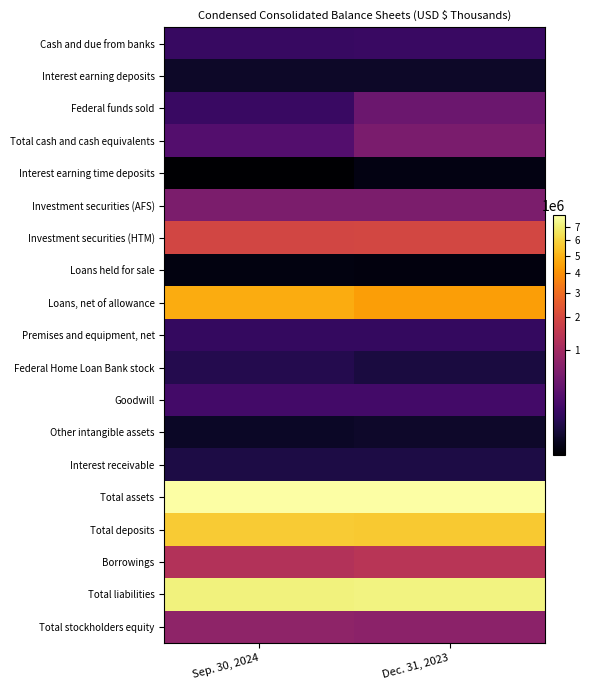

Reading left to right, list all the values displayed in this chart.

Cash and due from banks: Sep. 30, 2024=108815	Dec. 31, 2023=112772
Interest earning deposits: Sep. 30, 2024=12107	Dec. 31, 2023=12071
Federal funds sold: Sep. 30, 2024=113912	Dec. 31, 2023=401672
Total cash and cash equivalents: Sep. 30, 2024=234834	Dec. 31, 2023=526515
Interest earning time deposits: Sep. 30, 2024=735	Dec. 31, 2023=2205
Investment securities (AFS): Sep. 30, 2024=541170	Dec. 31, 2023=547251
Investment securities (HTM): Sep. 30, 2024=1888379	Dec. 31, 2023=1945638
Loans held for sale: Sep. 30, 2024=2069	Dec. 31, 2023=1418
Loans, net of allowance: Sep. 30, 2024=4751115	Dec. 31, 2023=4367601
Premises and equipment, net: Sep. 30, 2024=93544	Dec. 31, 2023=94583
Federal Home Loan Bank stock: Sep. 30, 2024=53826	Dec. 31, 2023=34509
Goodwill: Sep. 30, 2024=155211	Dec. 31, 2023=155211
Other intangible assets: Sep. 30, 2024=11067	Dec. 31, 2023=13626
Interest receivable: Sep. 30, 2024=39366	Dec. 31, 2023=38710
Total assets: Sep. 30, 2024=7927457	Dec. 31, 2023=7940485
Total deposits: Sep. 30, 2024=5727015	Dec. 31, 2023=5664893
Borrowings: Sep. 30, 2024=1265143	Dec. 31, 2023=1353050
Total liabilities: Sep. 30, 2024=7172635	Dec. 31, 2023=7221673
Total stockholders equity: Sep. 30, 2024=754822	Dec. 31, 2023=718812